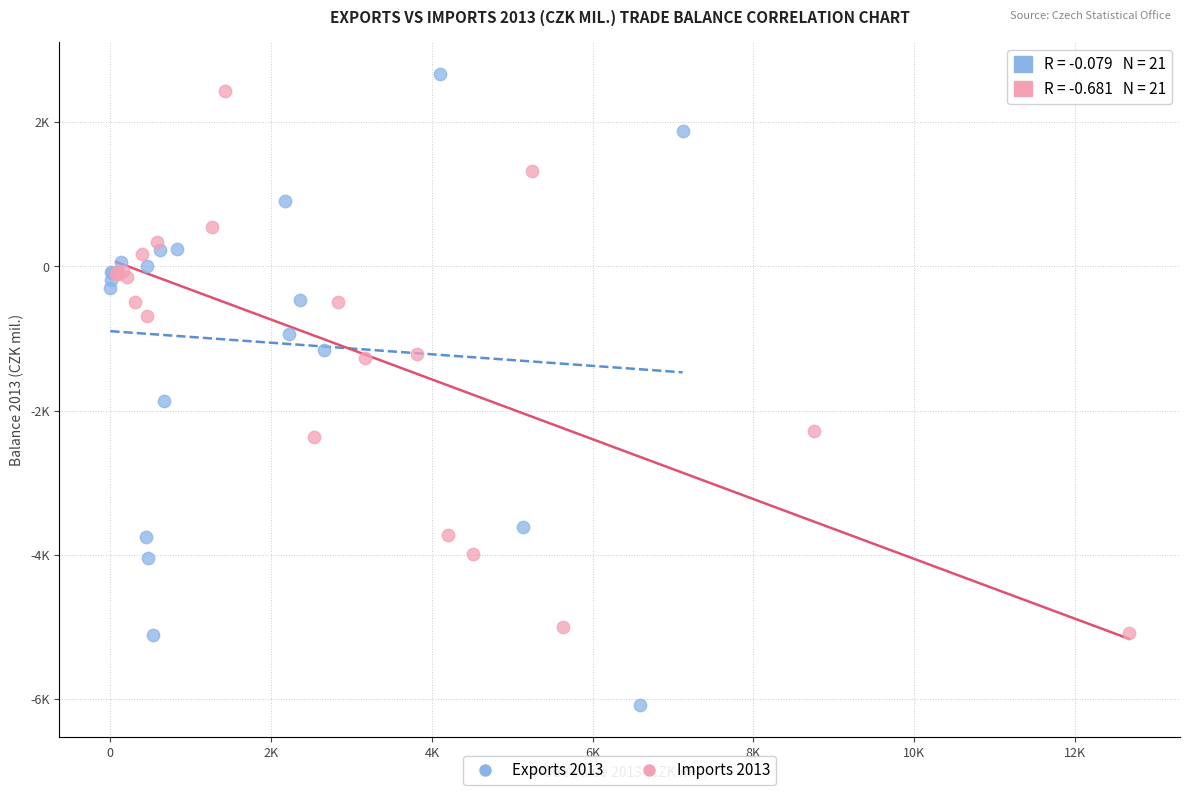

What are all the series names shown in the legend?

Exports 2013, Imports 2013